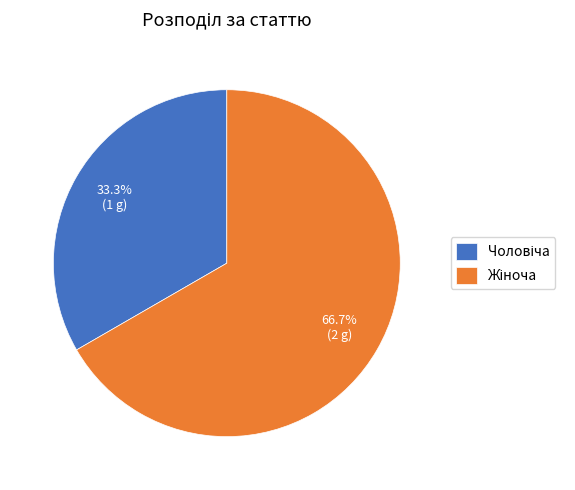

Does any single category account for the majority?

Yes